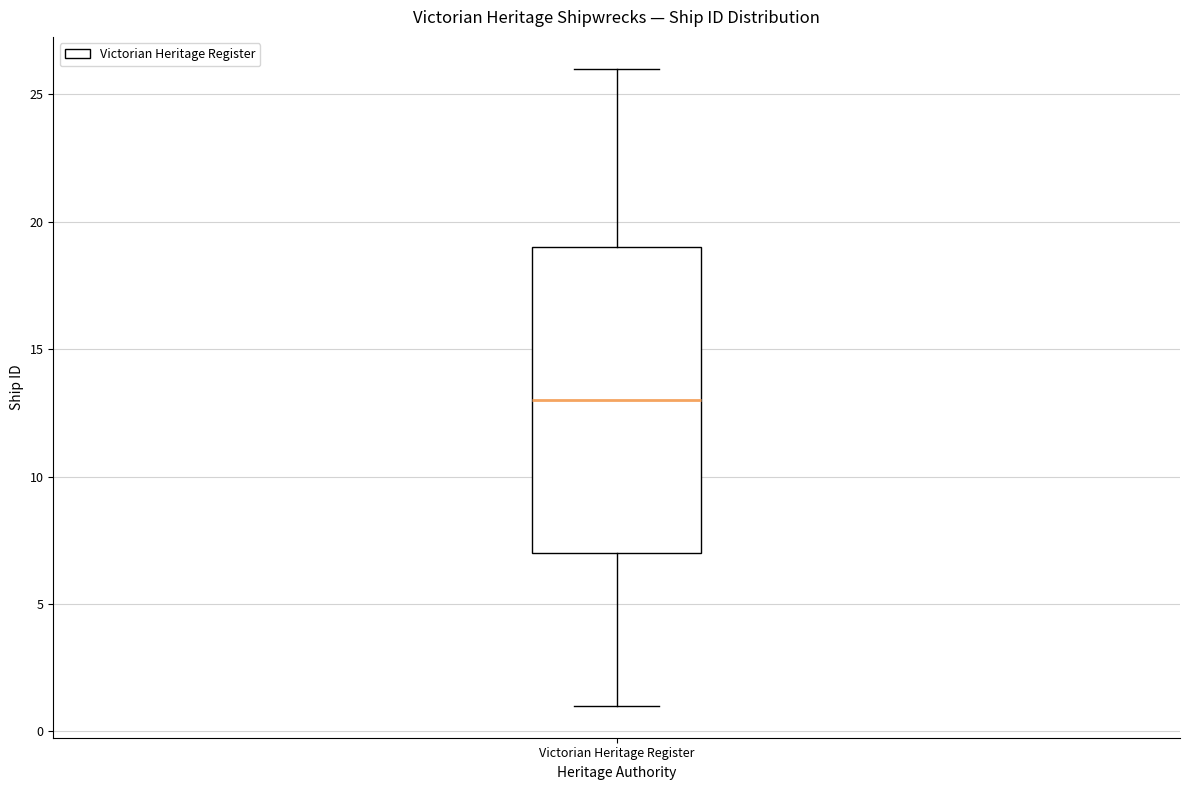

Read this box plot against the y-axis: the position of the median line, the range covered by the box, and the ends of both whiskers. The values are not printed on the chart, so give them approximately, as read against the axis.

median 13, box 7 to 19, whiskers 1 to 26